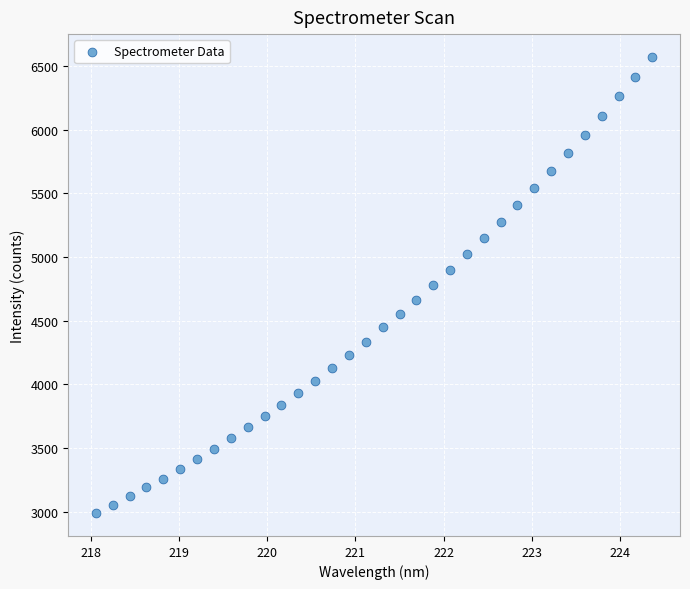

What is the range of Y values (max minus min)?

3583.4